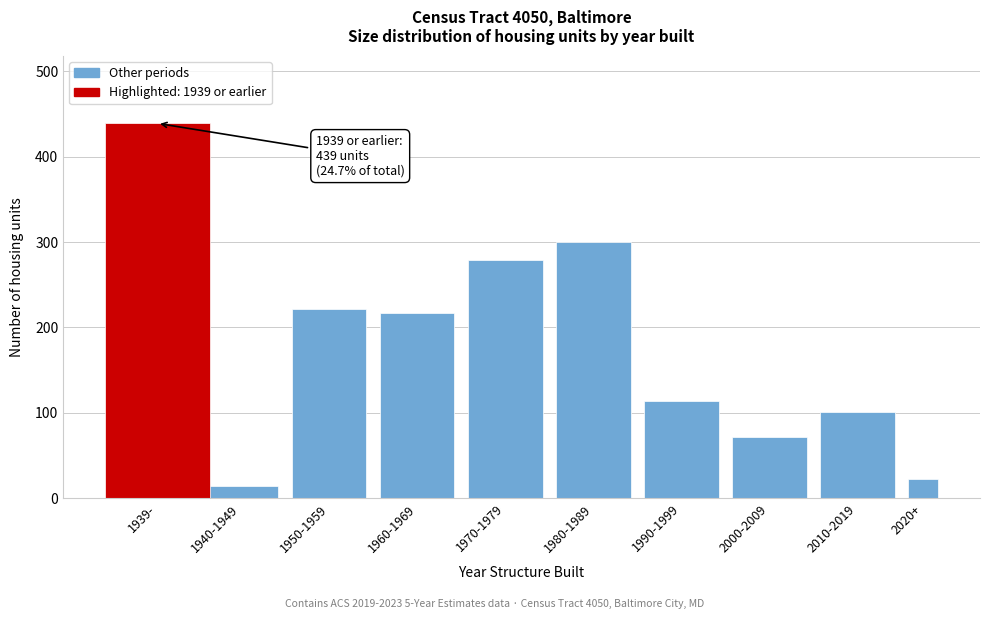

Reading left to right, list all the values displayed in this chart.

1939-=439	1940-1949=14	1950-1959=222	1960-1969=217	1970-1979=279	1980-1989=300	1990-1999=114	2000-2009=72	2010-2019=101	2020+=22